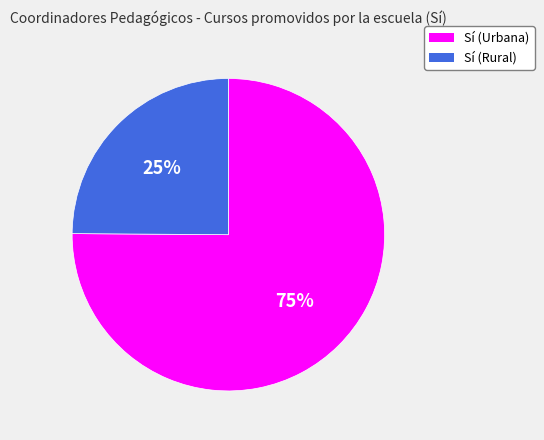

What percentage is the Sí (Urbana) slice, to the nearest percent?

75%